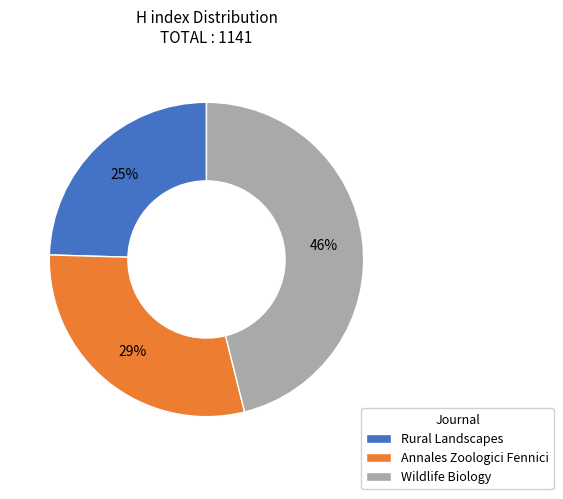

To the nearest percent, what portion does Annales Zoologici Fennici represent?

29%